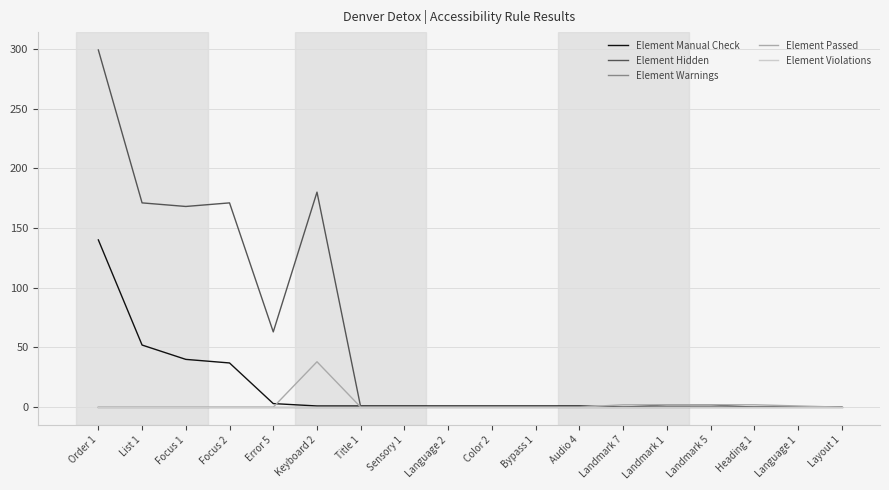

Is the value of Element Violations at Title 1 greater than the value of Element Hidden at Bypass 1?

No